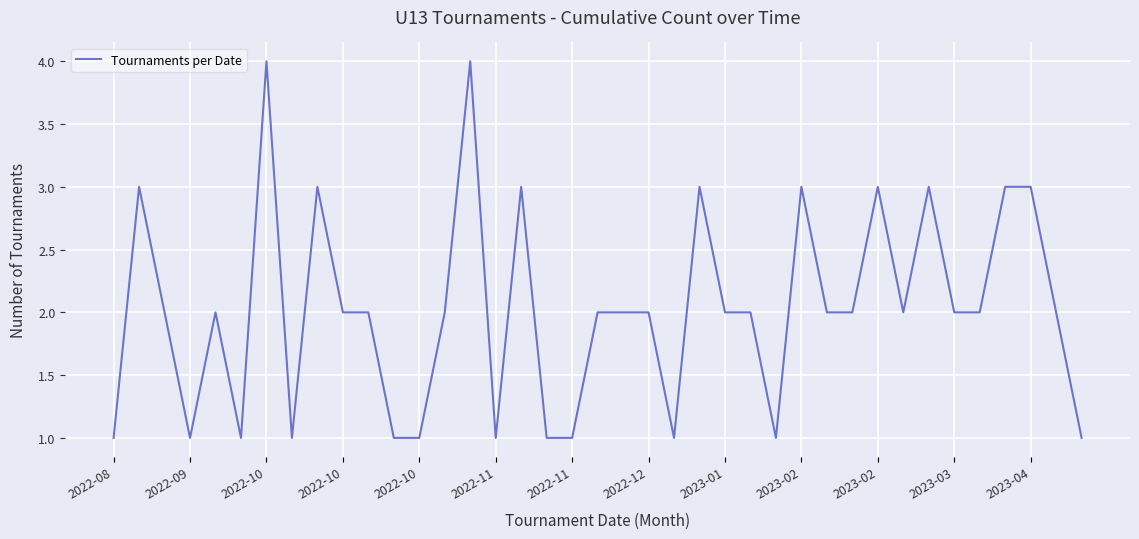

What is the difference between the maximum and minimum values?

3